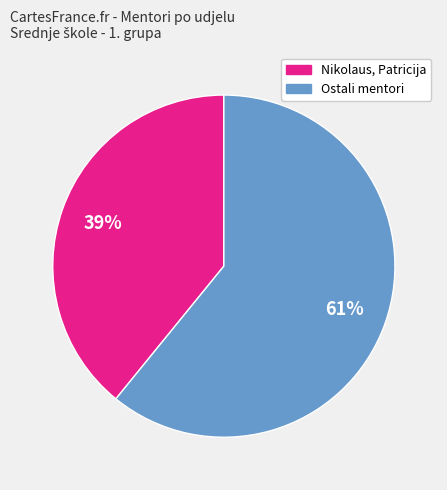

Does any single category account for the majority?

Yes